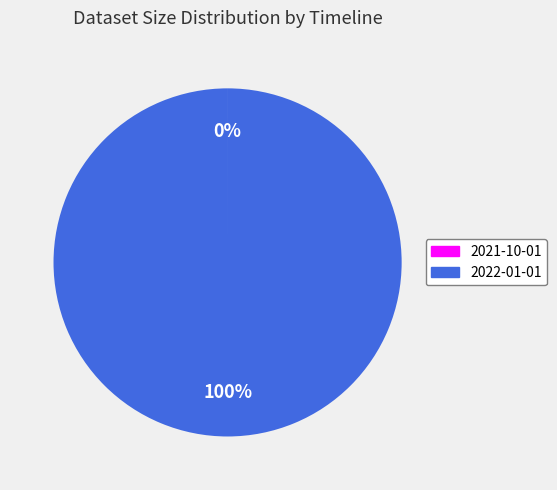

To the nearest percent, what is the difference between the largest and smallest slice percentages?

100%